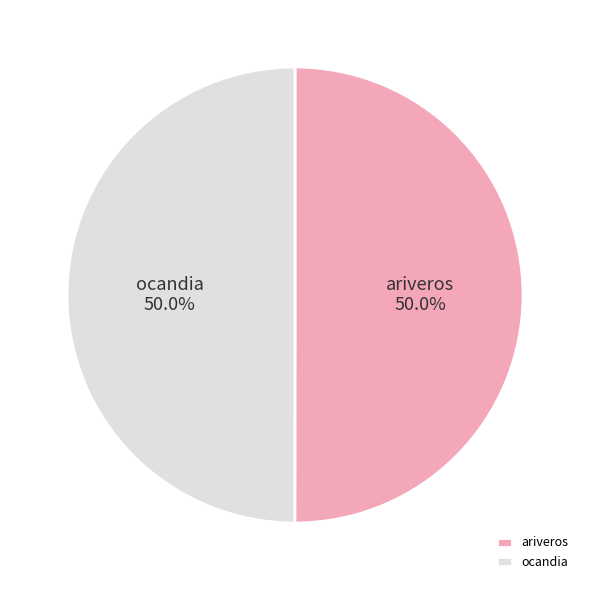

What is the total percentage of ariveros and ocandia?

100.0%